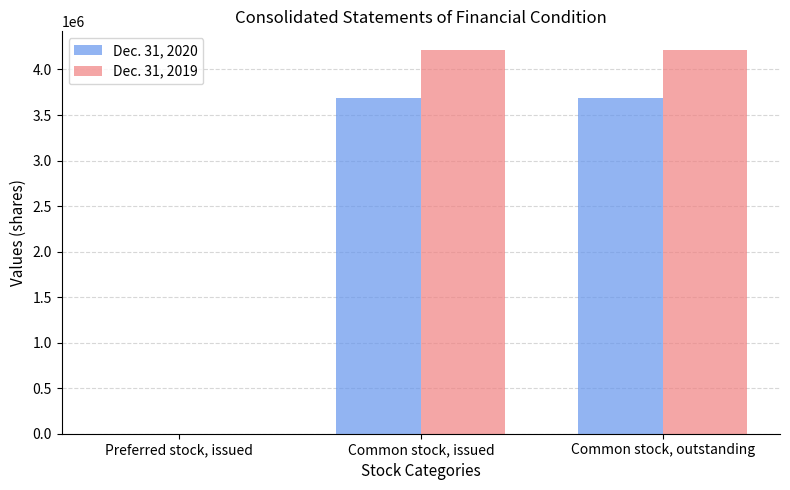

Are the bars horizontal?

No